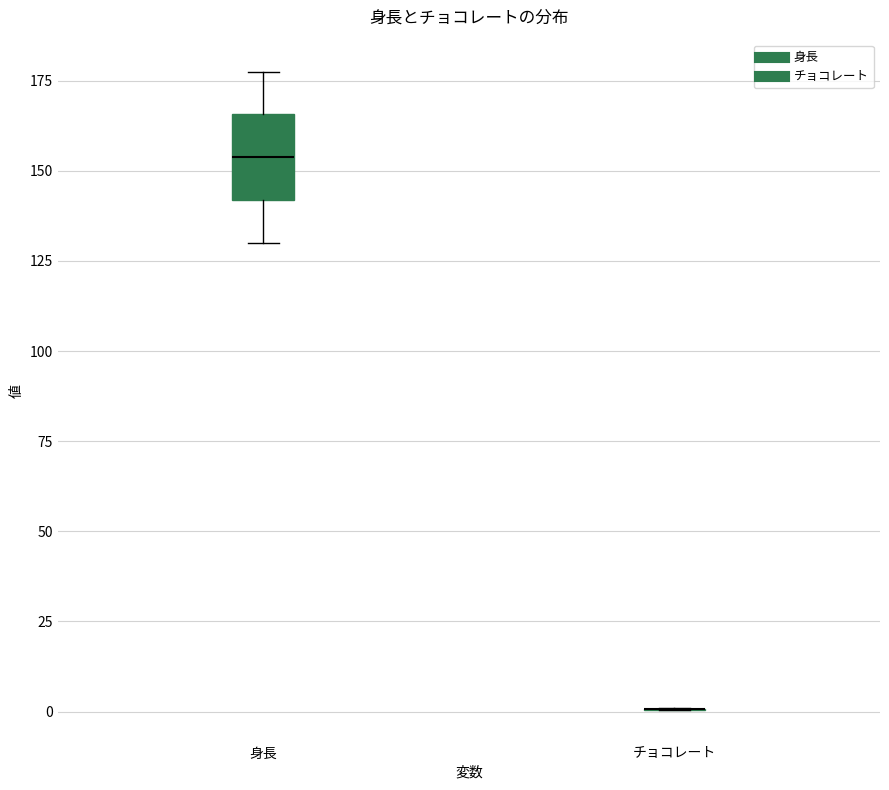

Where does the median line of the box for 身長 sit on the y-axis? The values are not printed on the chart, so give them approximately, as read against the axis.

155